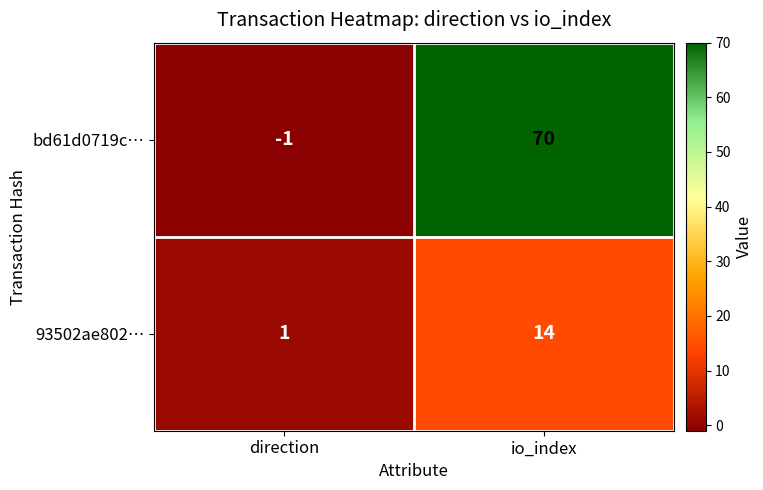

At how many categories does at least one series exceed 43?

1